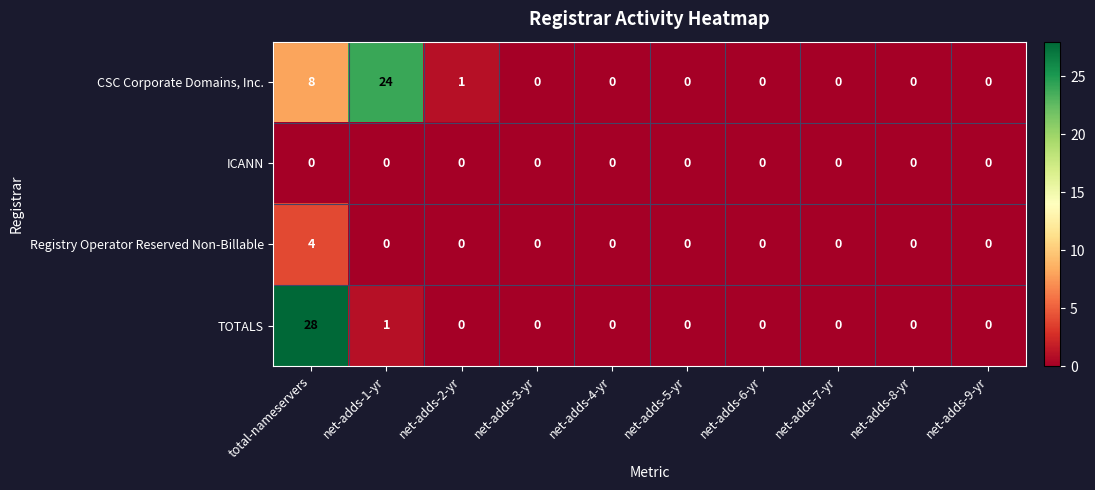

At which category does the chart reach its peak across all series?

total-nameservers